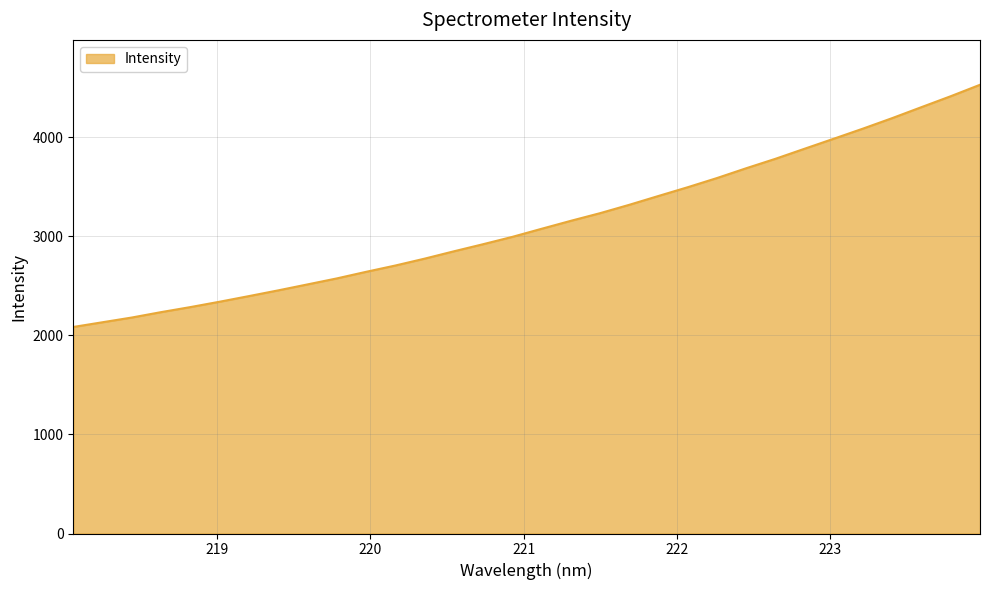

True or false: the data has more than 0 interior local peaks.

False